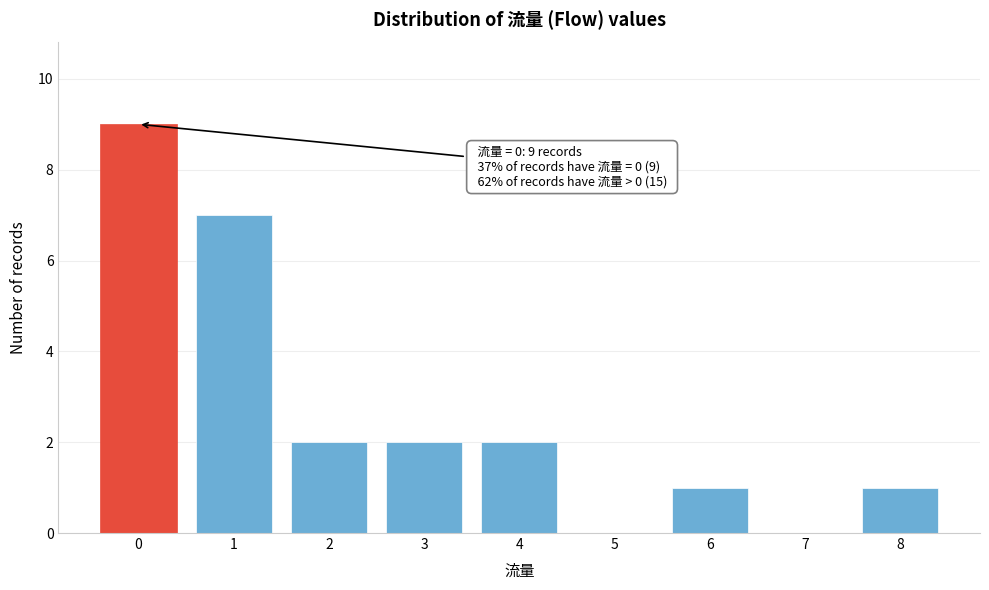

Reading left to right, extract all data points from this chart.

0=9	1=7	2=2	3=2	4=2	5=0	6=1	7=0	8=1